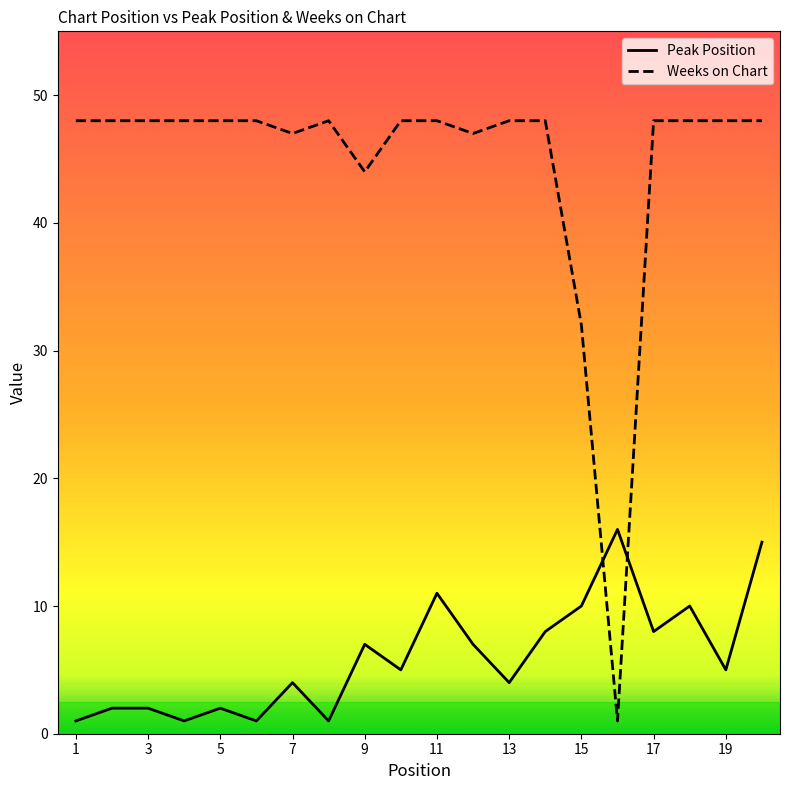

Rank the series by their maximum value, from highest to lowest.

Weeks on Chart, Peak Position